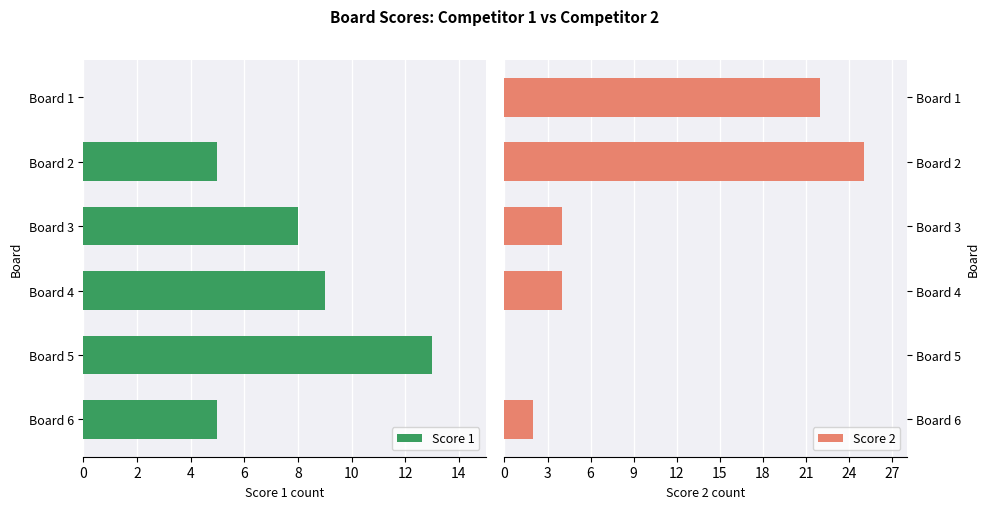

What is the sum of all Score 1 values?

40